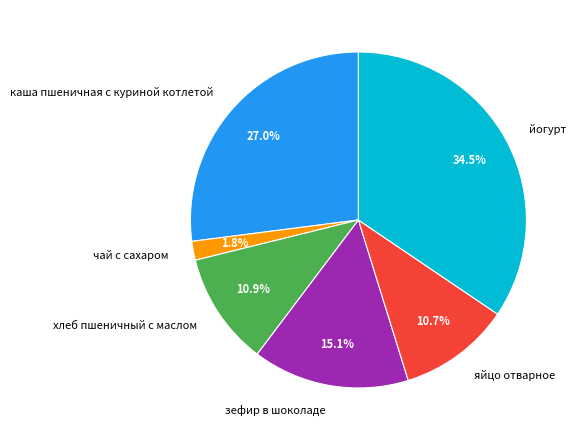

How many segments does this pie chart have?

6